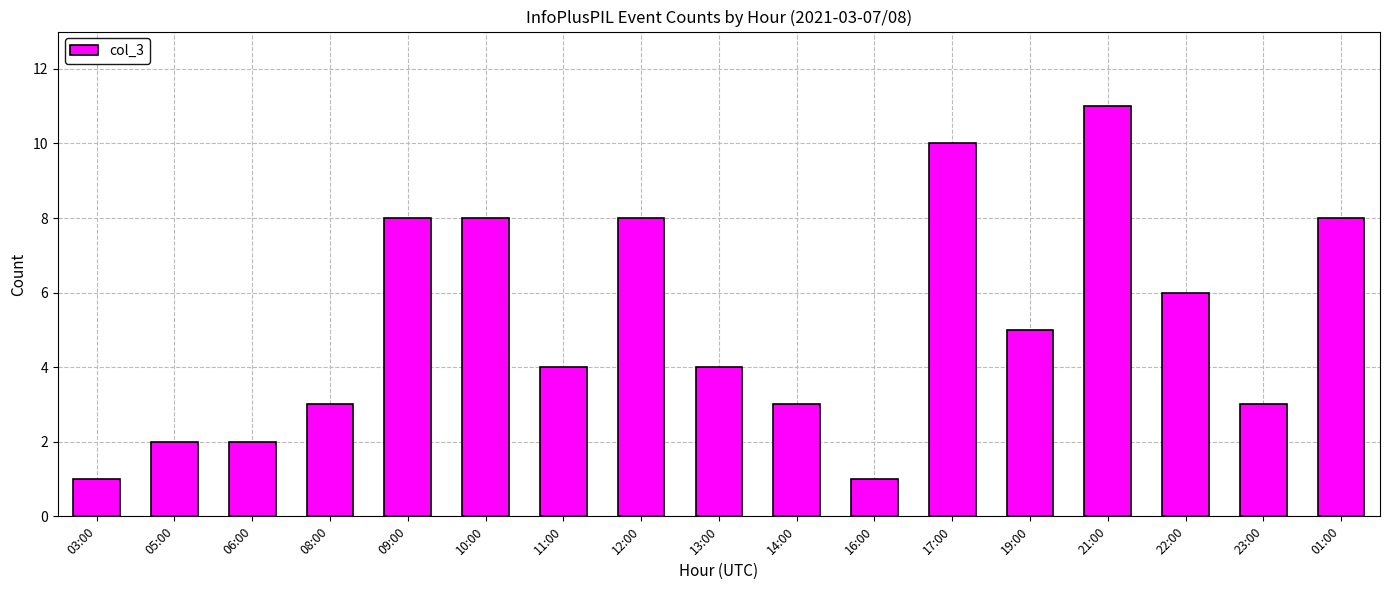

What is the label of the 9th bar from the right?

13:00